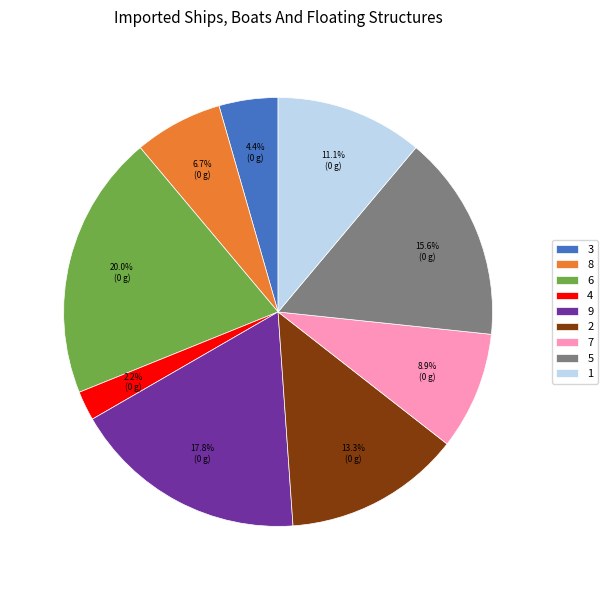

The 8 slice represents 7% of the pie. True or false?

True